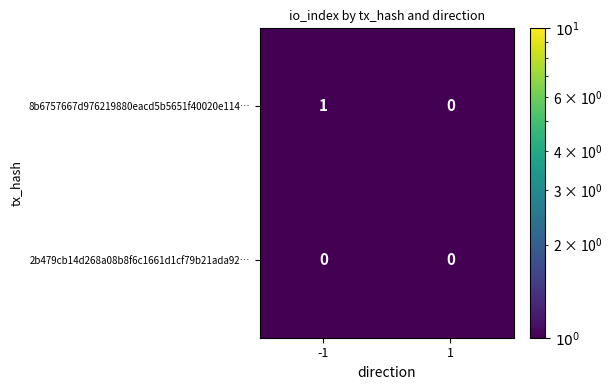

Reading left to right, transcribe all the data shown in this chart.

8b6757667d976219880eacd5b5651f40020e114…: -1=1	1=0
2b479cb14d268a08b8f6c1661d1cf79b21ada92…: -1=0	1=0